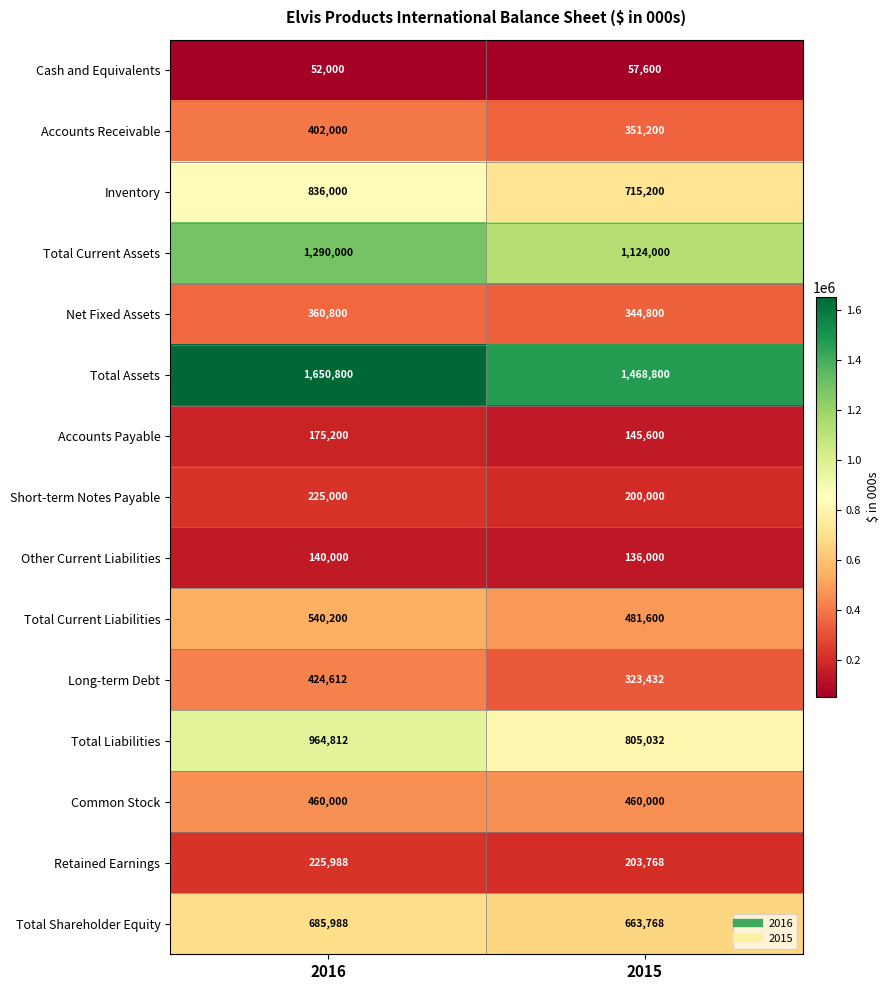

Reading left to right, transcribe all the data shown in this chart.

Cash and Equivalents: 52000	57600
Accounts Receivable: 402000	351200
Inventory: 836000	715200
Total Current Assets: 1290000	1124000
Net Fixed Assets: 360800	344800
Total Assets: 1650800	1468800
Accounts Payable: 175200	145600
Short-term Notes Payable: 225000	200000
Other Current Liabilities: 140000	136000
Total Current Liabilities: 540200	481600
Long-term Debt: 424612	323432
Total Liabilities: 964812	805032
Common Stock: 460000	460000
Retained Earnings: 225988	203768
Total Shareholder Equity: 685988	663768